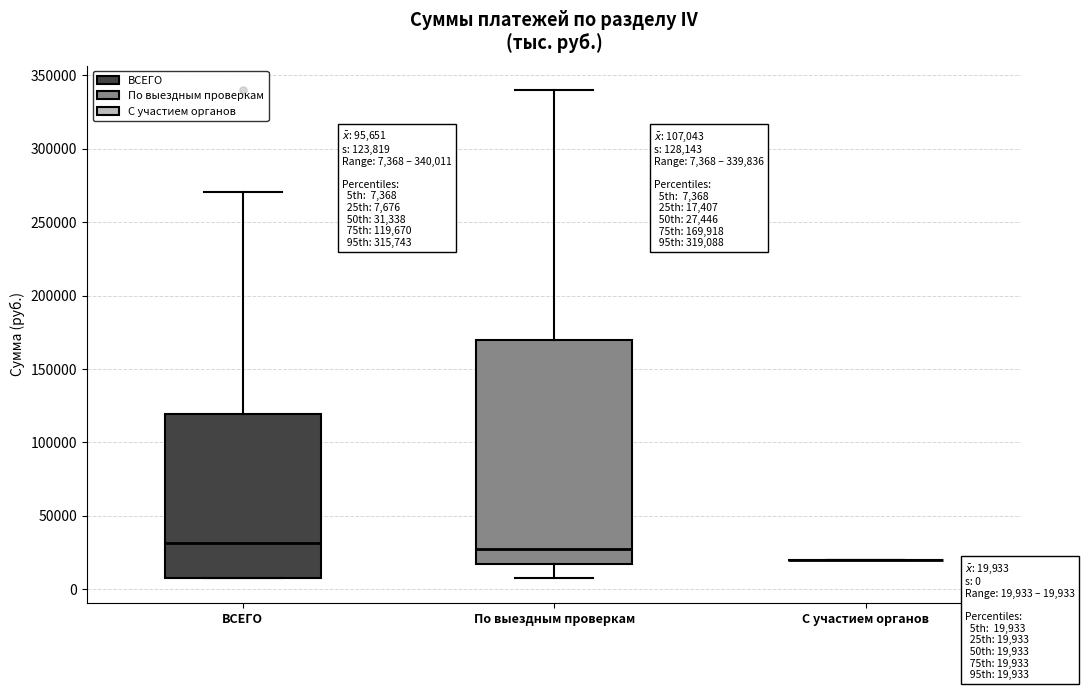

Comparing the boxes themselves (not the whiskers), which one is the tallest?

По выездным проверкам